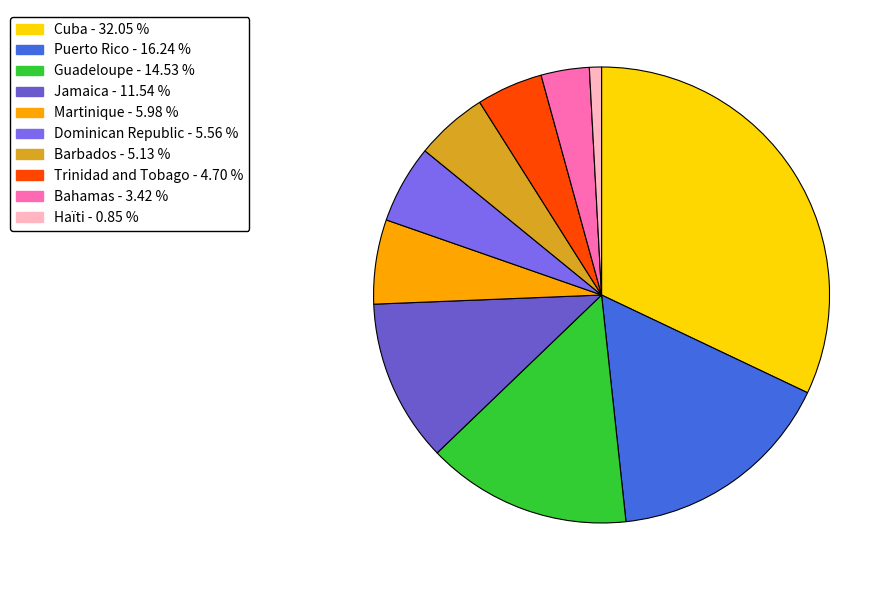

Count the number of slices in the pie.

10